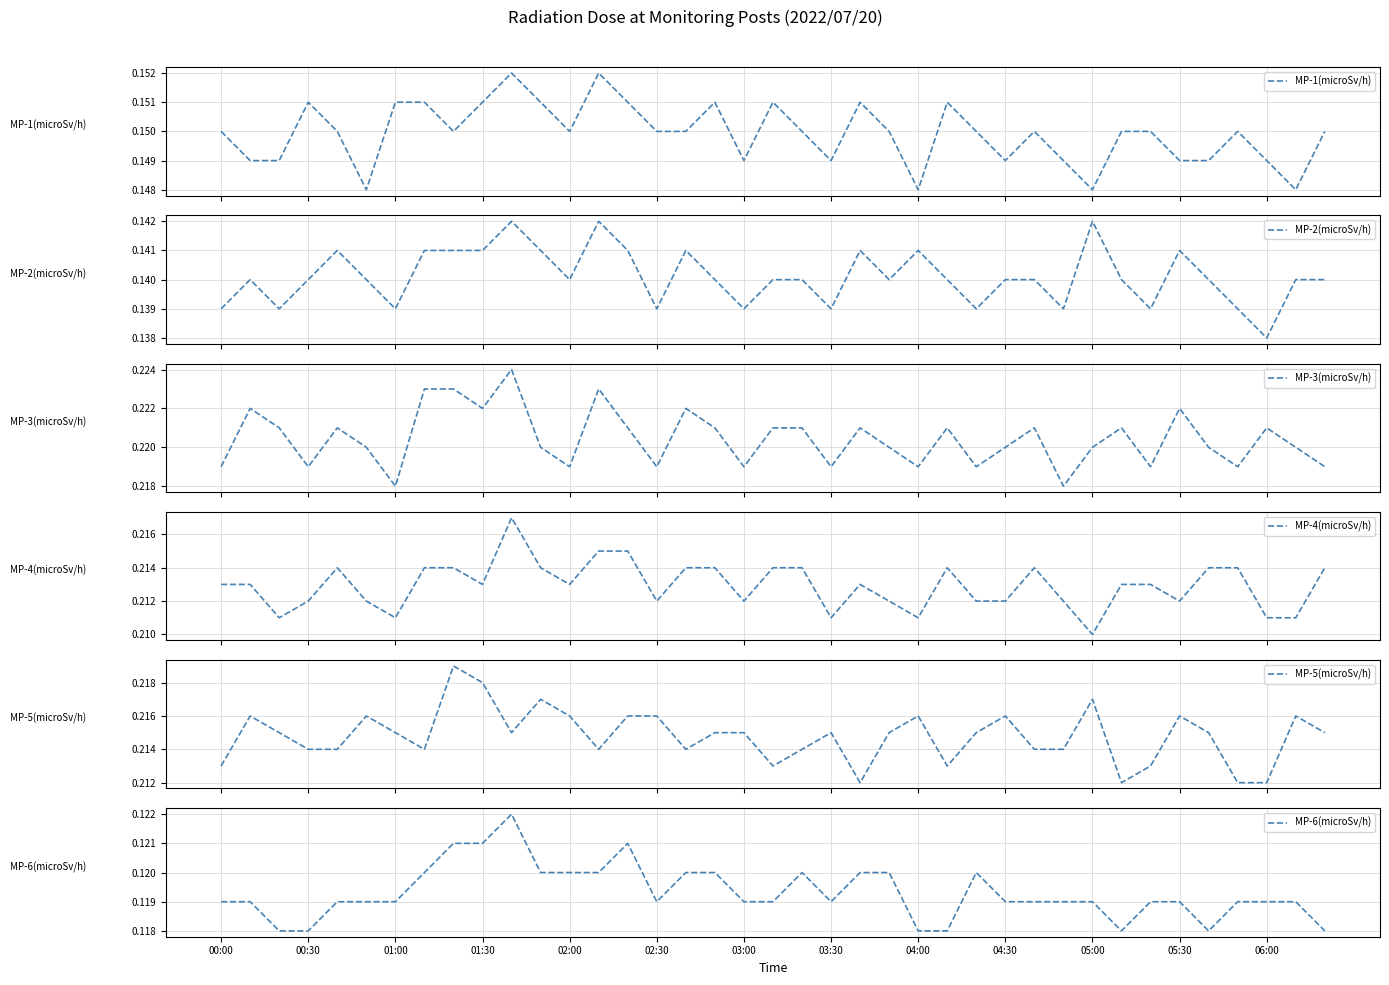

What is the value of the MP-4(microSv/h) point at the 9th from the left?

0.2